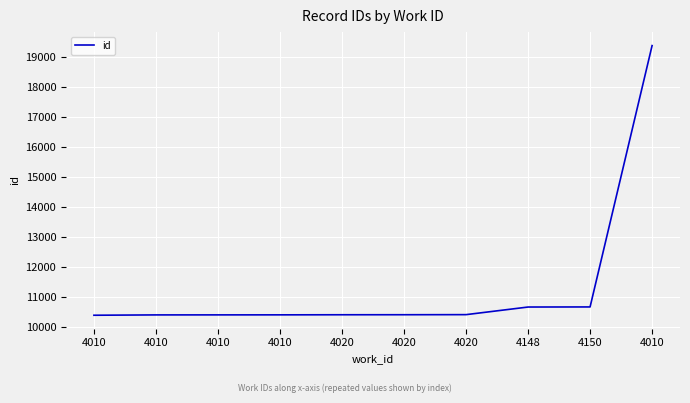

Approximately how many times larger is the value at 4020 compared to 4148?

1.0